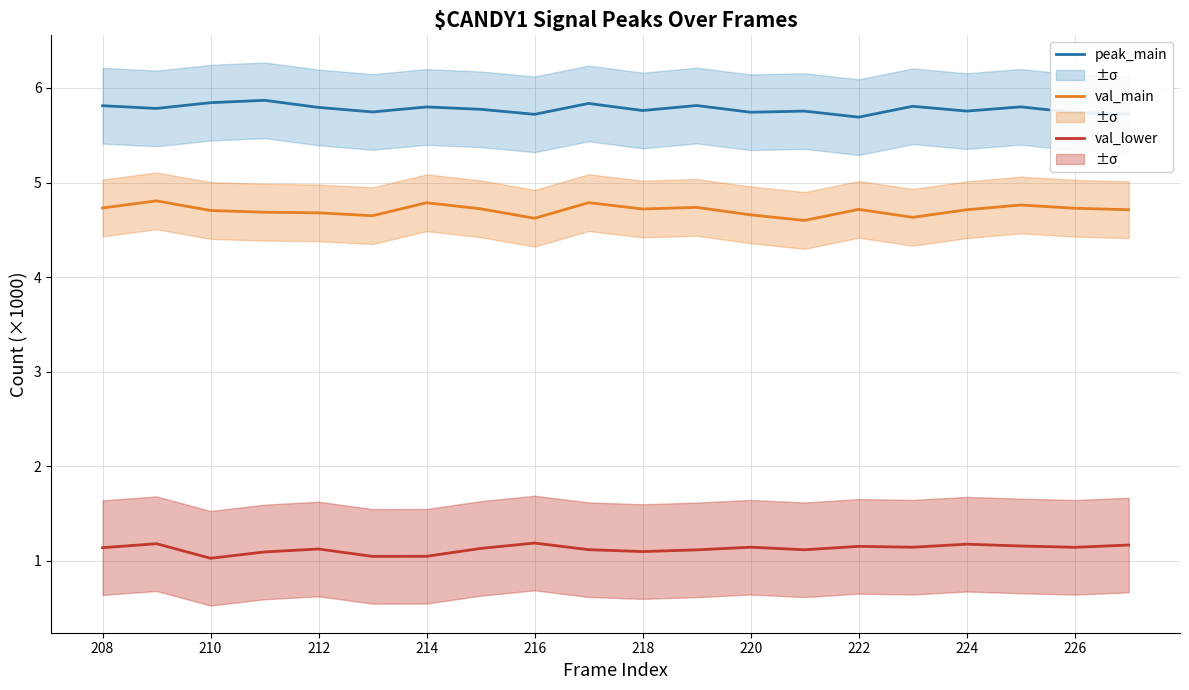

True or false: val_lower (×1000) and val_main (×1000) intersect in this chart.

False